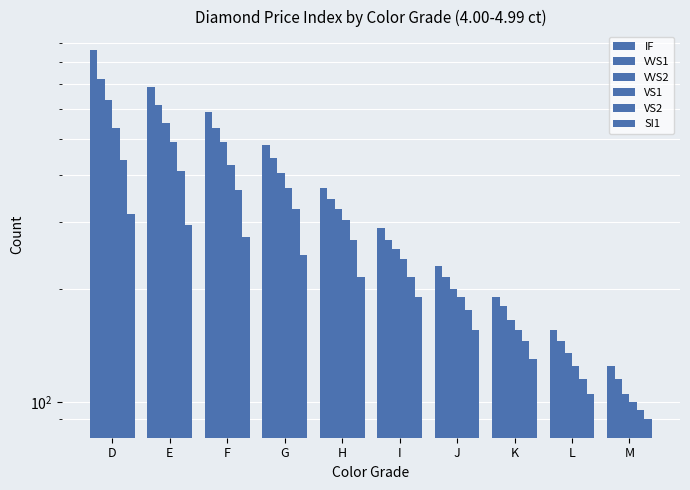

What is the value of the IF bar at the 10th from the left?

125